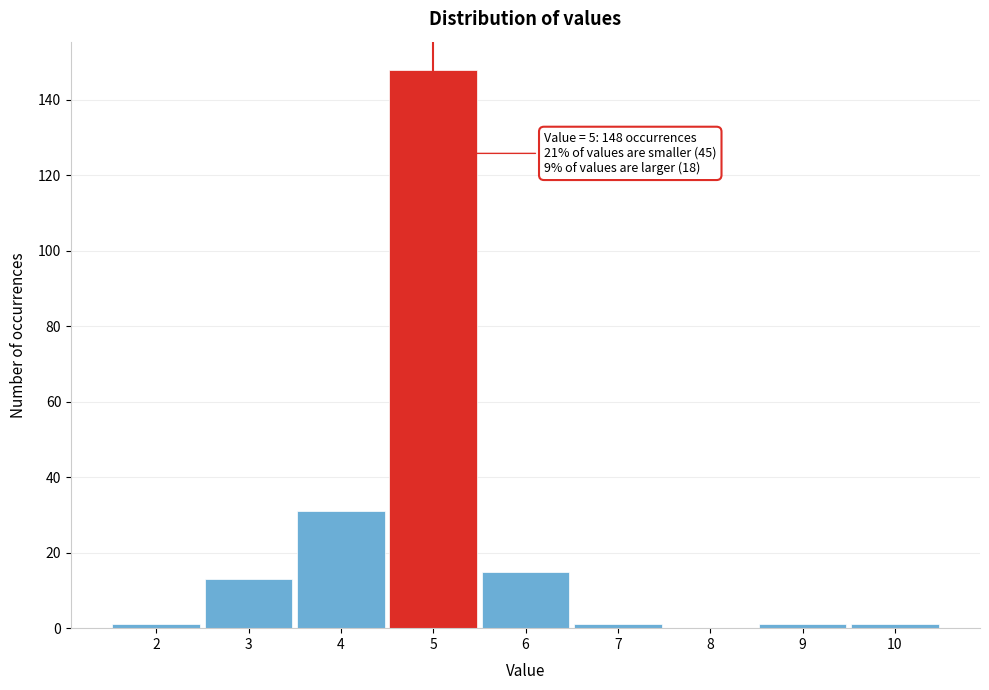

Over which range of the x-axis is the bar tallest?

4.5 to 5.5